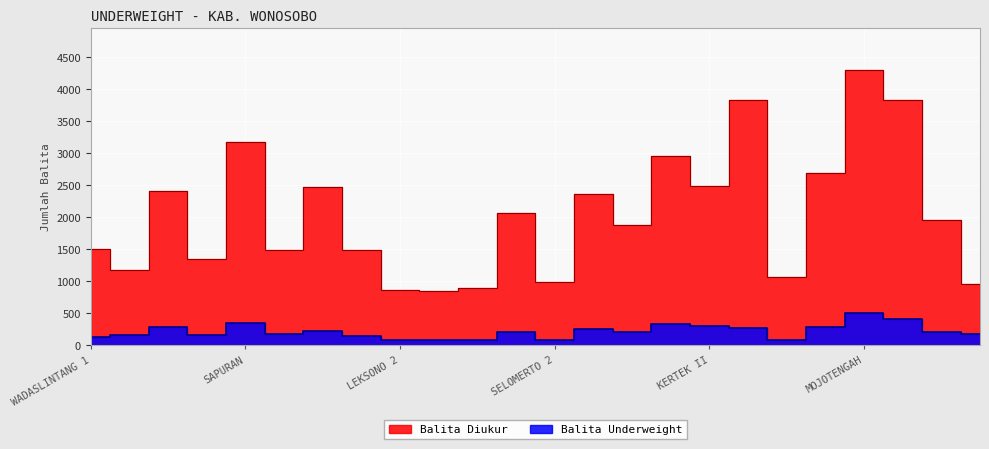

Which series has the largest total across all categories?

Balita Diukur